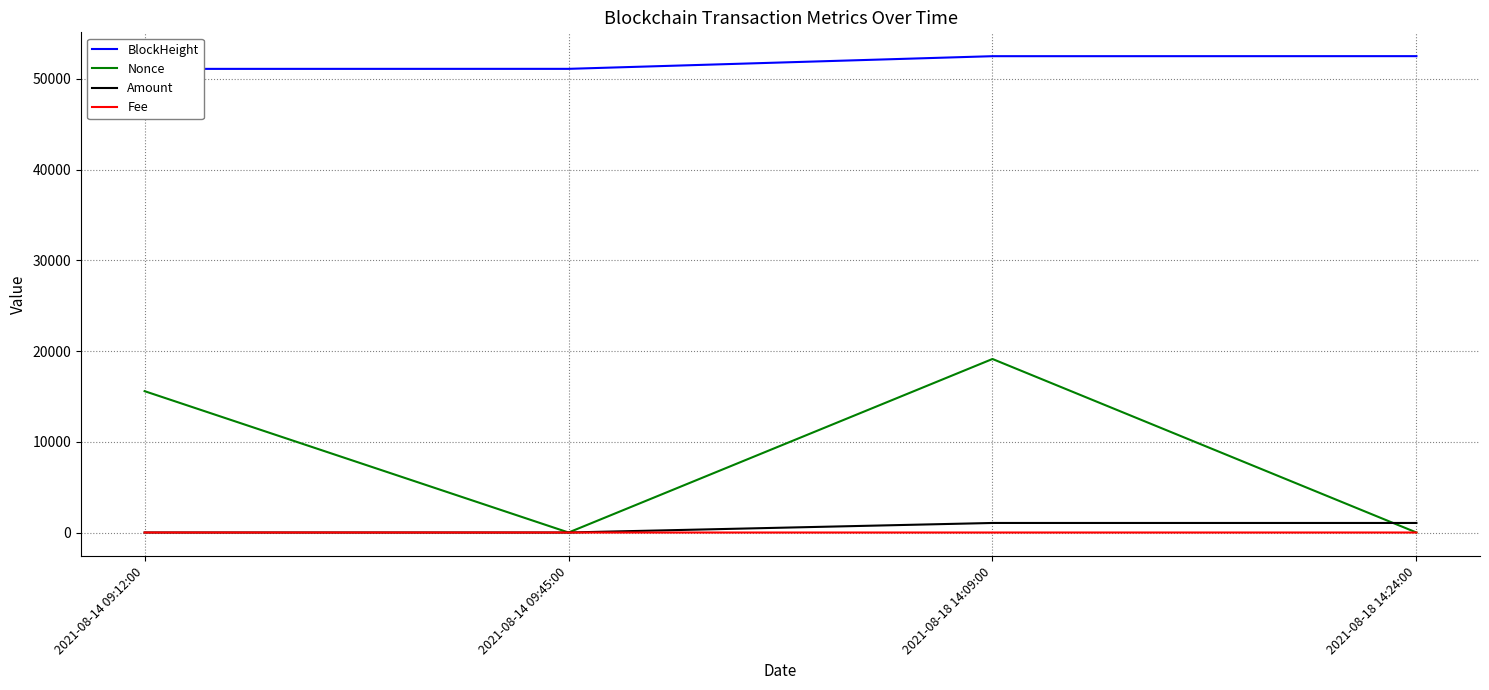

Reading left to right, transcribe all the data shown in this chart.

BlockHeight: 2021-08-14 09:12:00=51095.0	2021-08-14 09:45:00=51099.0	2021-08-18 14:09:00=52494.0	2021-08-18 14:24:00=52498.0
Nonce: 2021-08-14 09:12:00=15577.0	2021-08-14 09:45:00=0.0	2021-08-18 14:09:00=19123.0	2021-08-18 14:24:00=1.0
Amount: 2021-08-14 09:12:00=3.0	2021-08-14 09:45:00=1.9	2021-08-18 14:09:00=1051.8	2021-08-18 14:24:00=1051.8
Fee: 2021-08-14 09:12:00=0.0	2021-08-14 09:45:00=0.1	2021-08-18 14:09:00=0.0	2021-08-18 14:24:00=0.1